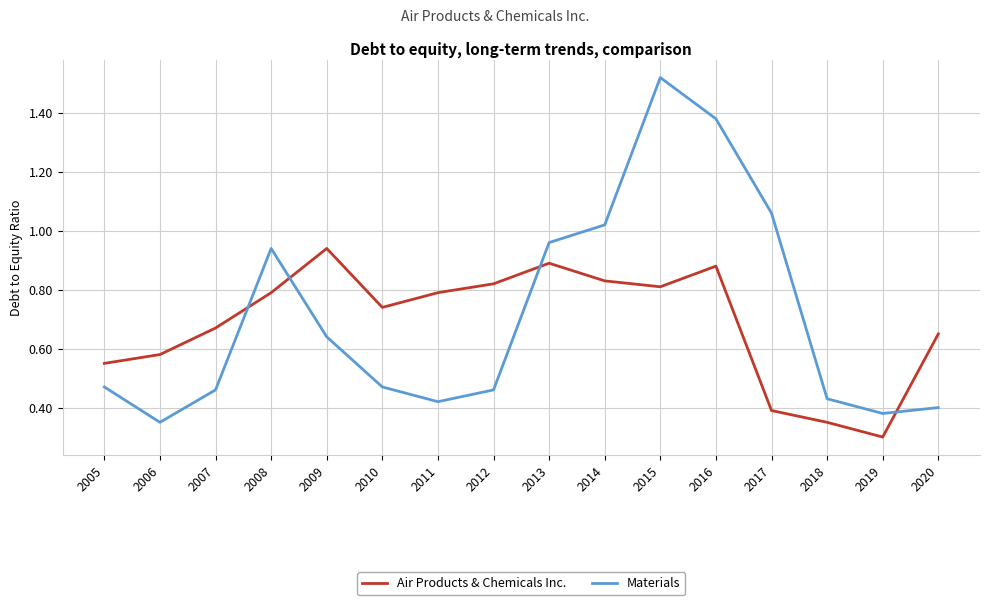

Which series has the largest range (max minus min)?

Materials